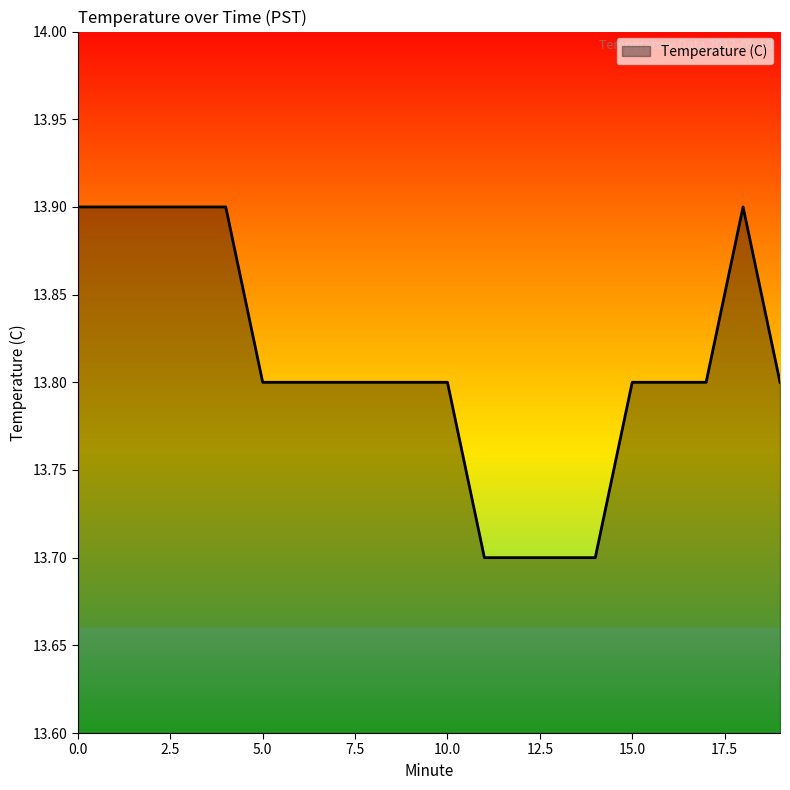

What is the minimum value shown in the chart?

13.7